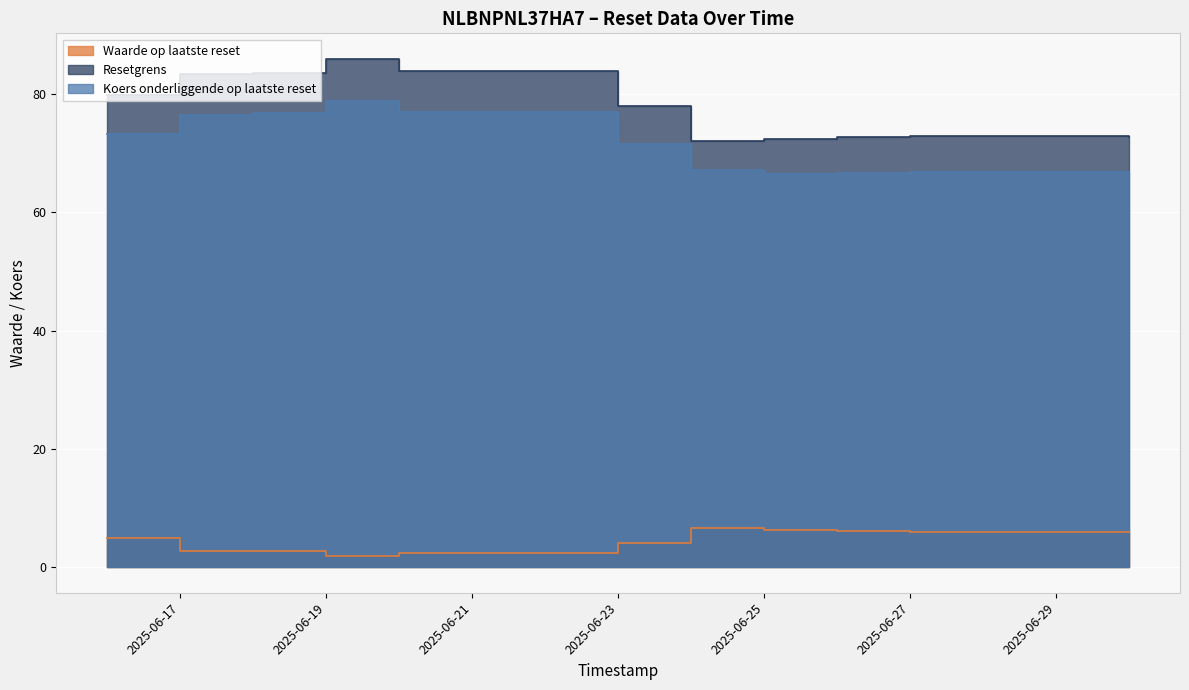

True or false: Resetgrens and Koers onderliggende op laatste reset cross at least once.

False